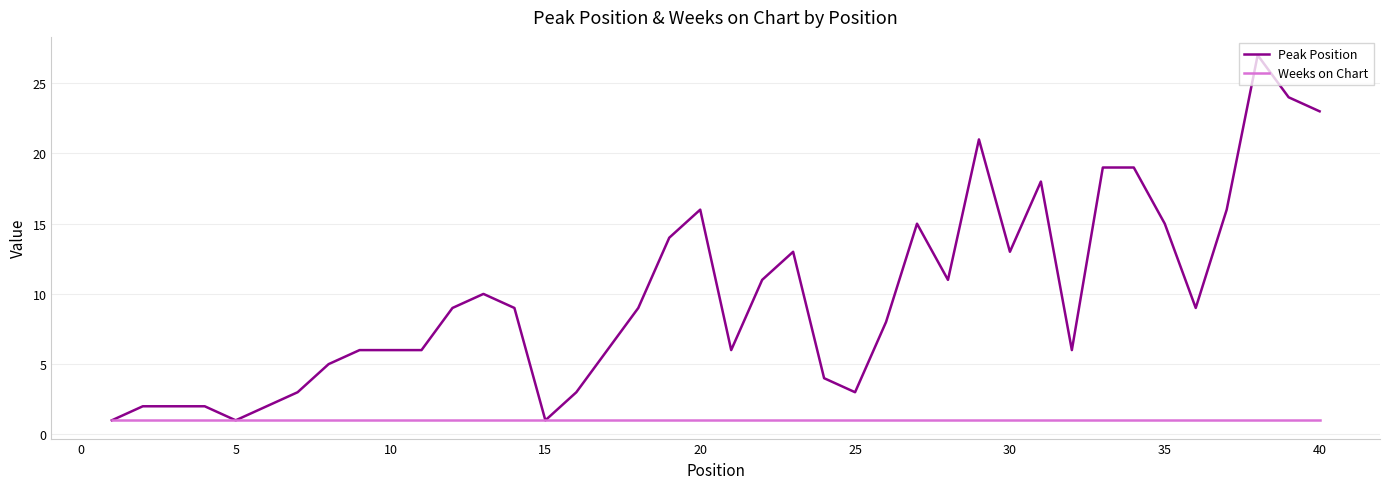

List the series in order of their peak value, highest first.

Peak Position, Weeks on Chart